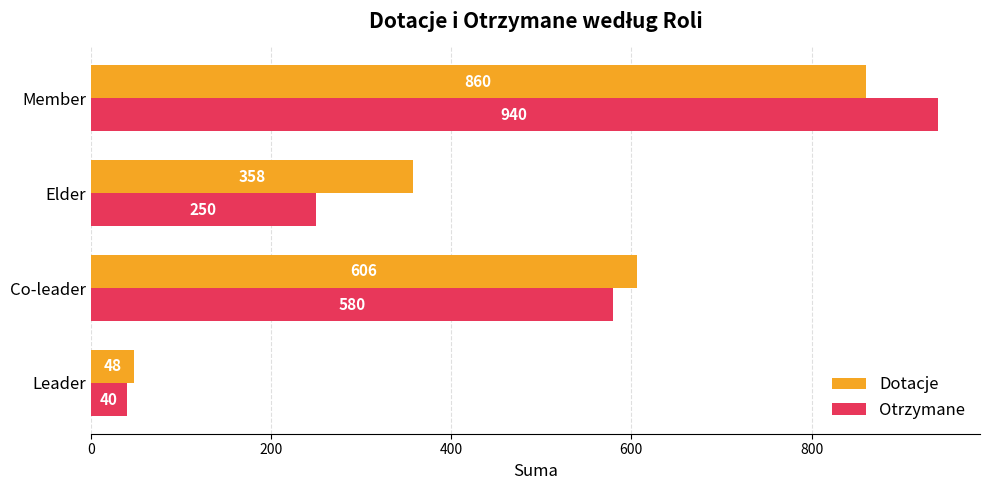

At which category is the sum across all series the highest?

Member